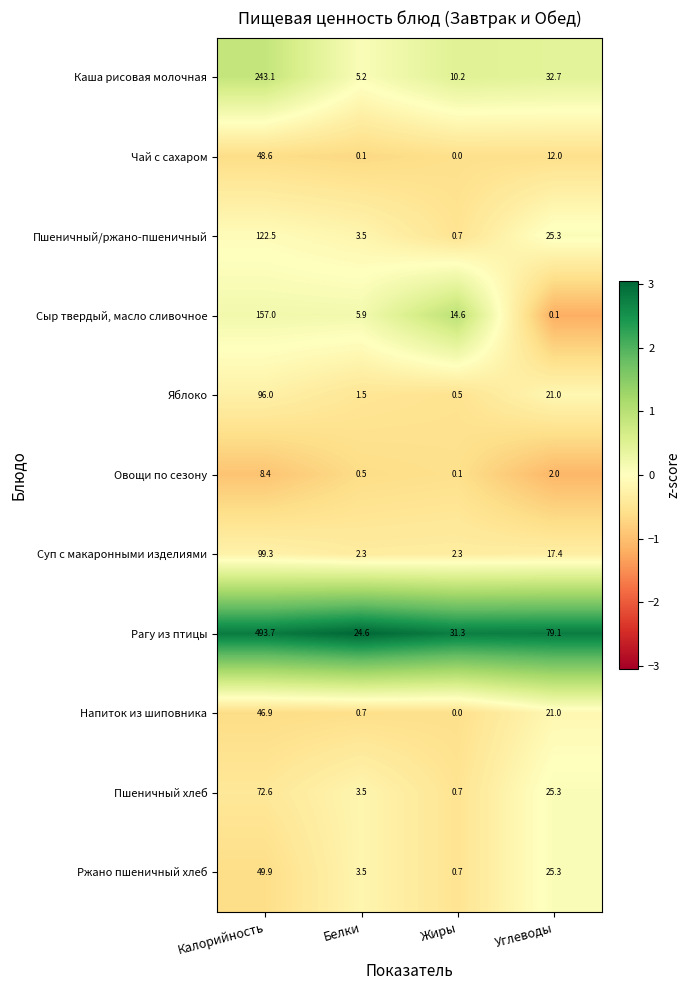

What is the sum of all Напиток из шиповника values?

68.6